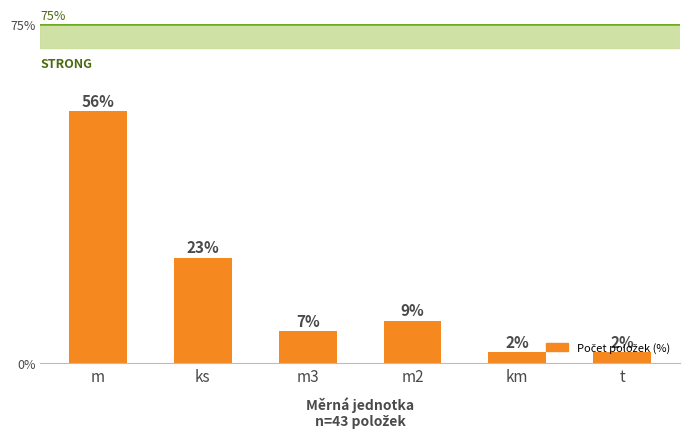

At which label is the value closest to 29?

ks